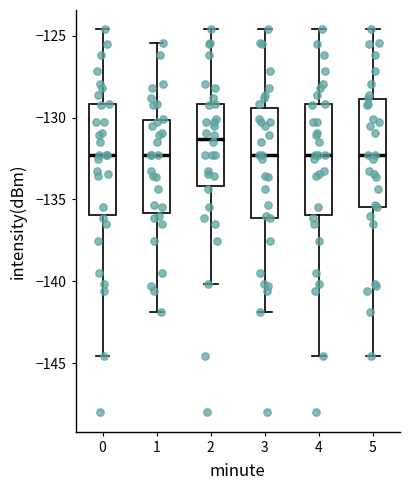

Reading left to right, read every box against the y-axis: the position of its median line, the range the box covers, and the ends of its whiskers. The values are not printed on the chart, so give them approximately, as read against the axis.

0: median -132.5, box -136.0 to -129.0, whiskers -144.5 to -124.5
1: median -132.5, box -136.0 to -130.0, whiskers -142.0 to -125.5
2: median -131.5, box -134.0 to -129.0, whiskers -140.0 to -124.5
3: median -132.5, box -136.0 to -129.5, whiskers -142.0 to -124.5
4: median -132.5, box -136.0 to -129.0, whiskers -144.5 to -124.5
5: median -132.5, box -135.5 to -129.0, whiskers -144.5 to -124.5